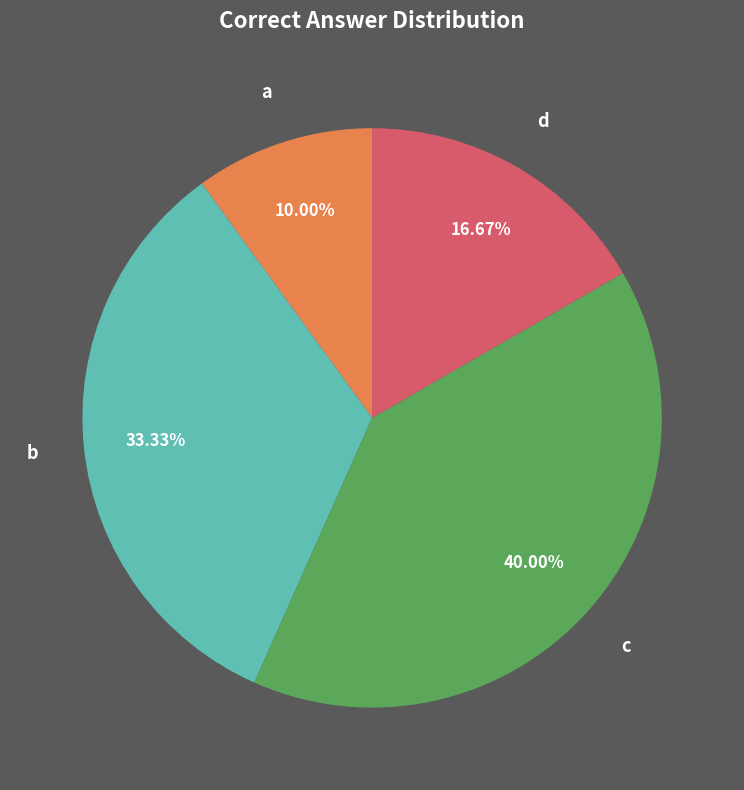

Which category has the smallest portion of the pie?

a